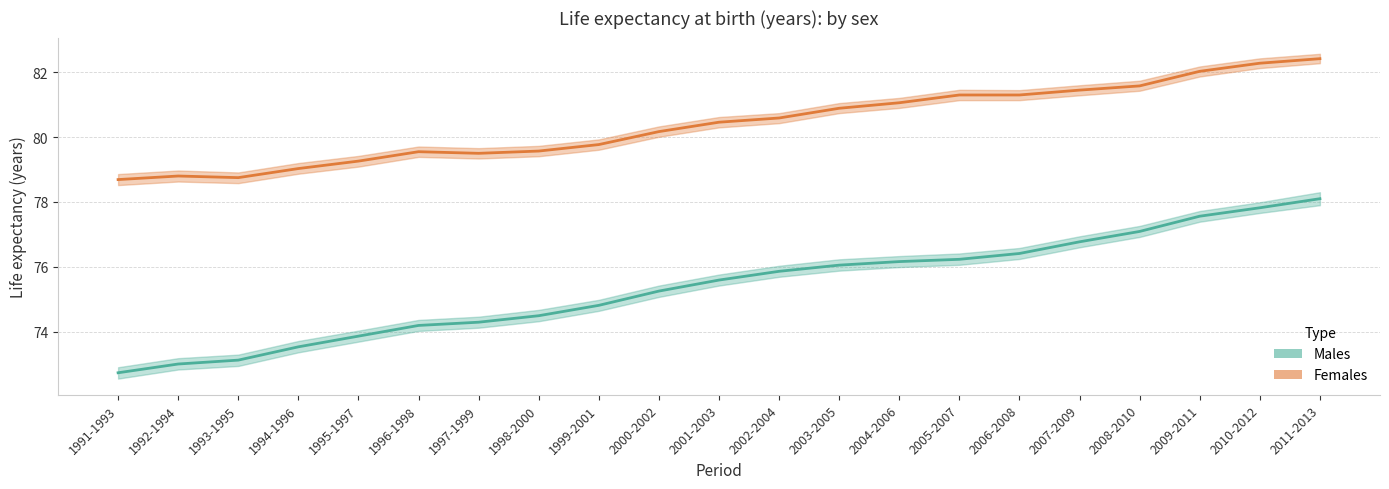

Reading right to left, extract all data points from this chart.

Males: 78.1	77.8	77.6	77.1	76.8	76.4	76.2	76.2	76.0	75.9	75.6	75.2	74.8	74.5	74.3	74.2	73.9	73.5	73.1	73.0	72.7
Females: 82.4	82.3	82.0	81.6	81.5	81.3	81.3	81.1	80.9	80.6	80.5	80.2	79.8	79.6	79.5	79.5	79.3	79.0	78.8	78.8	78.7